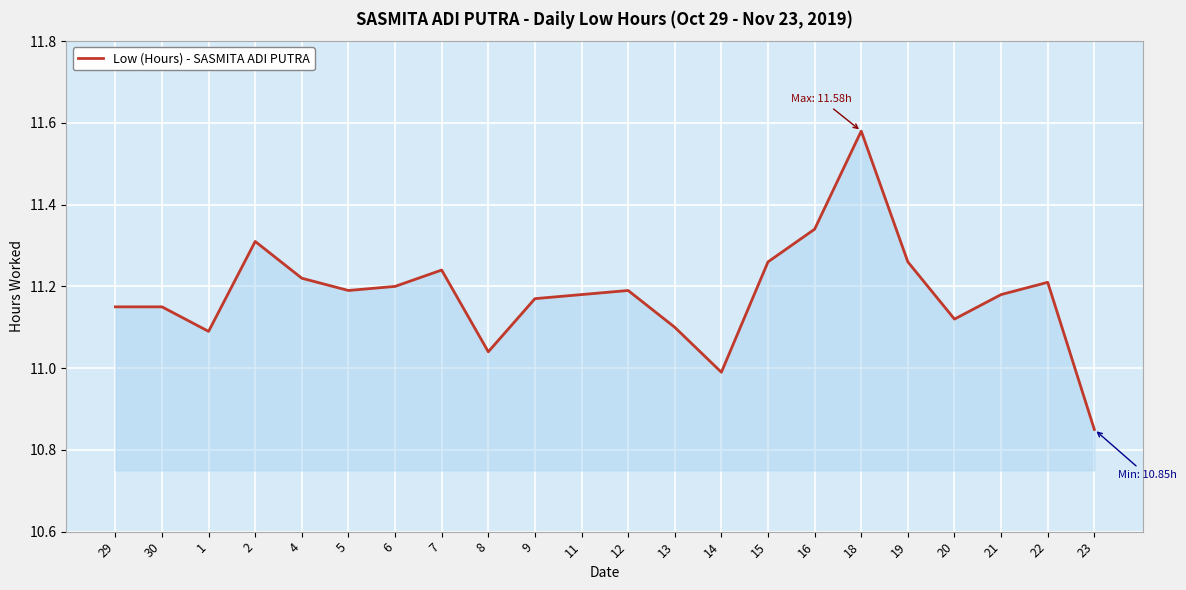

True or false: the data shows 16.6 at 18.

False